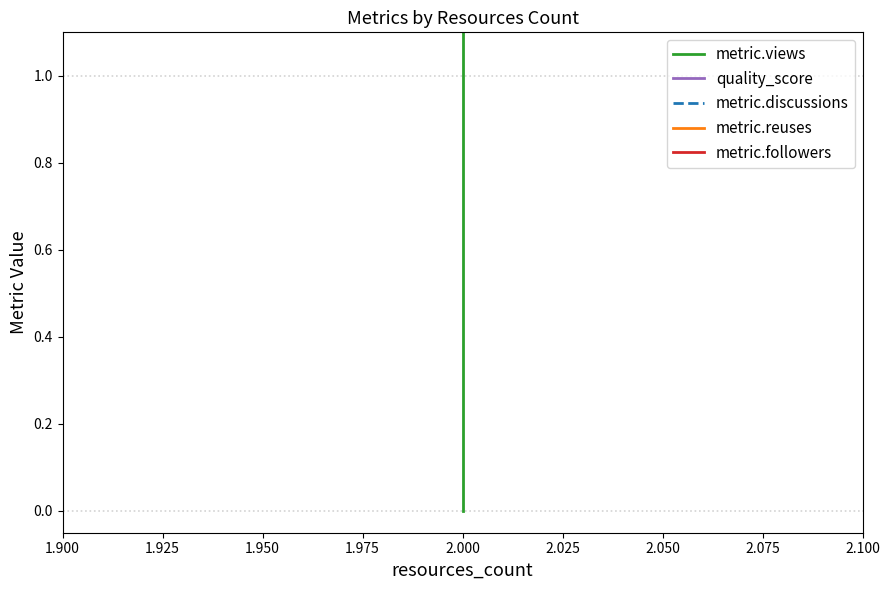

True or false: metric.views has a value of 8.8 at 2.000.

False